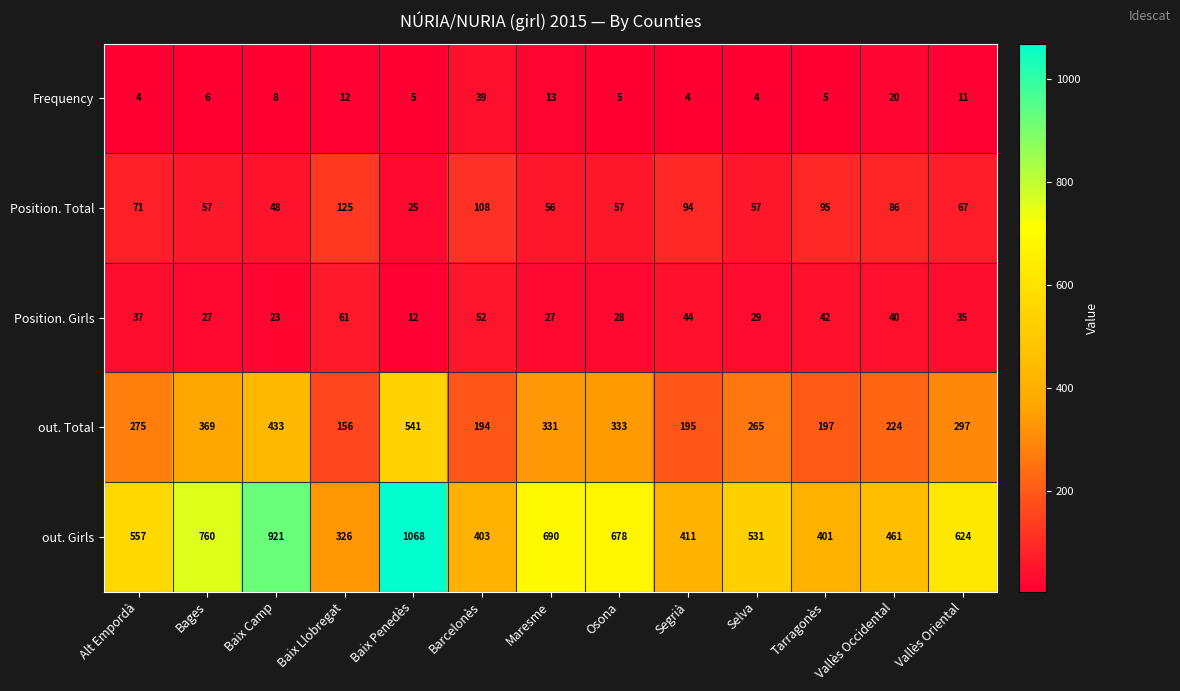

How many categories are shown in the chart?

13